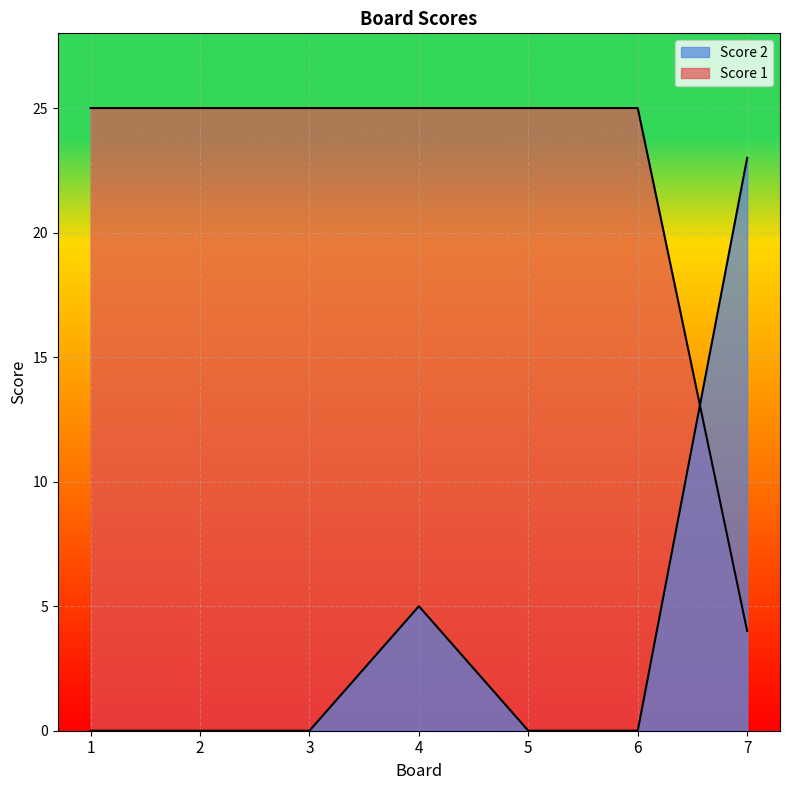

Which series changed the most between 3 and 4?

Score 2